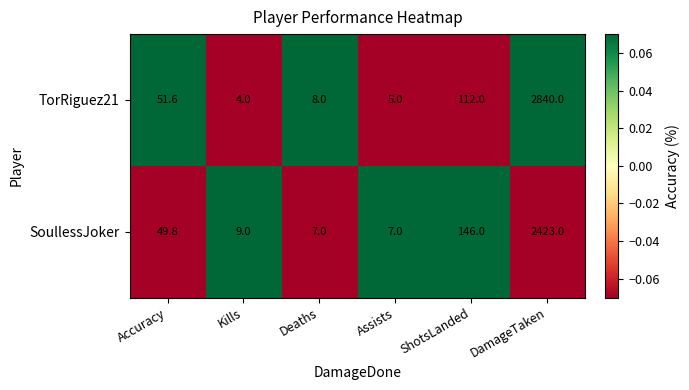

The SoullessJoker series shows 19.0 at Accuracy. True or false?

False